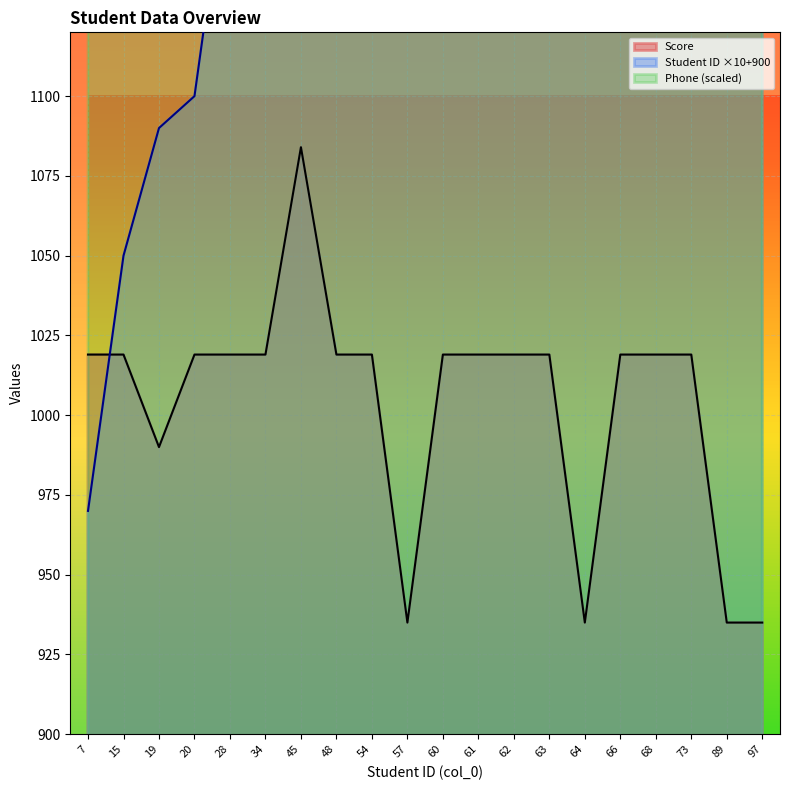

How many series are shown in this chart?

3